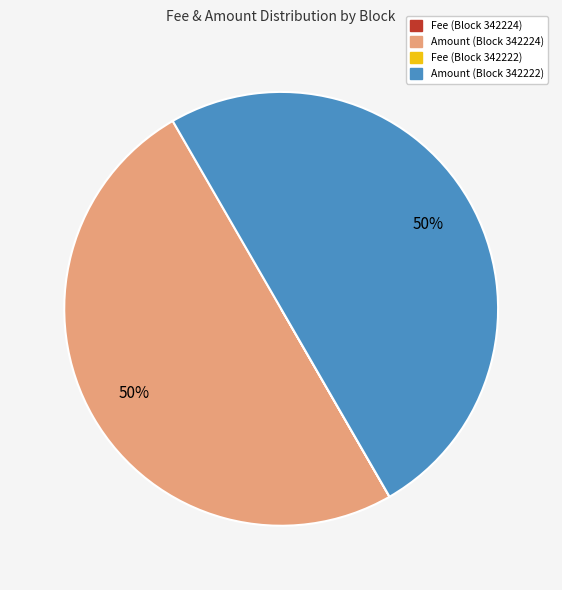

To the nearest percent, what is the difference between the largest and smallest slice percentages?

50%